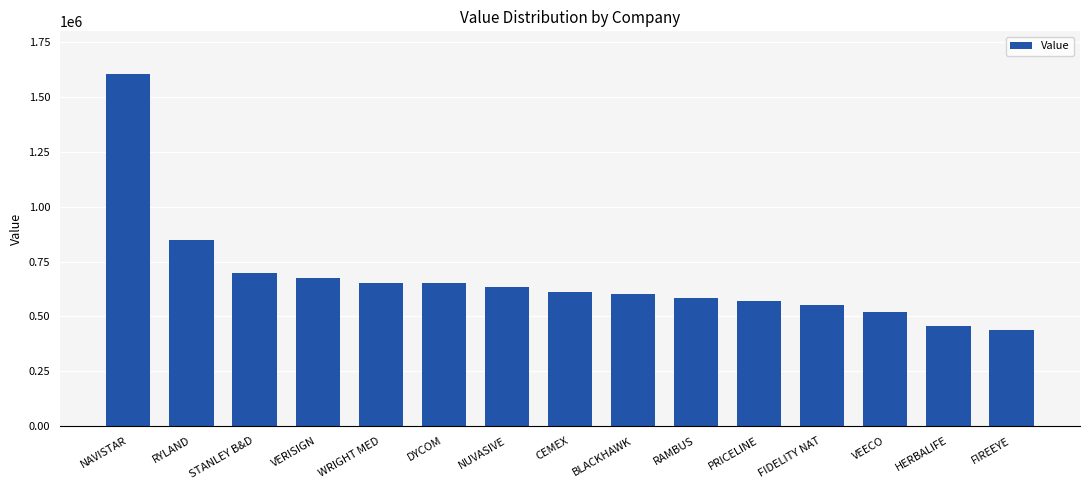

What is the label of the 10th bar from the right?

DYCOM